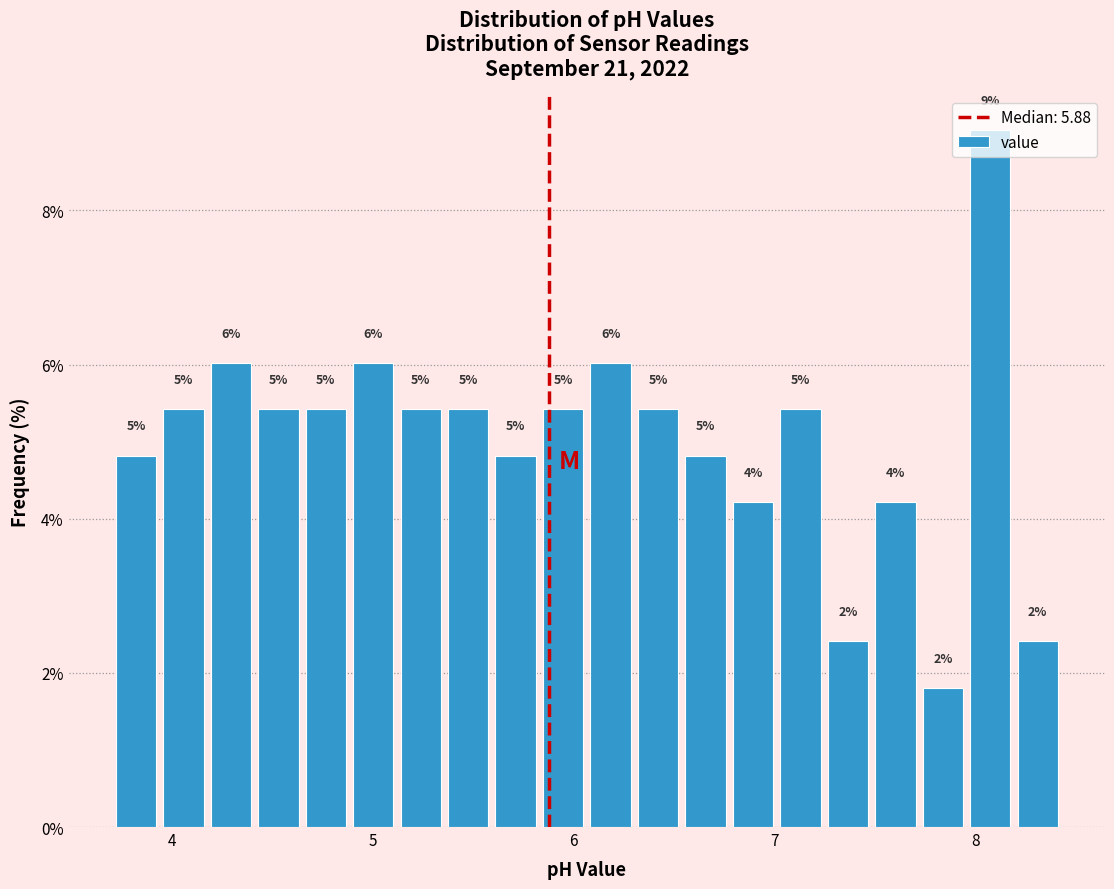

Read against the x-axis, roughly where is the centre of the tallest bar?

8.1